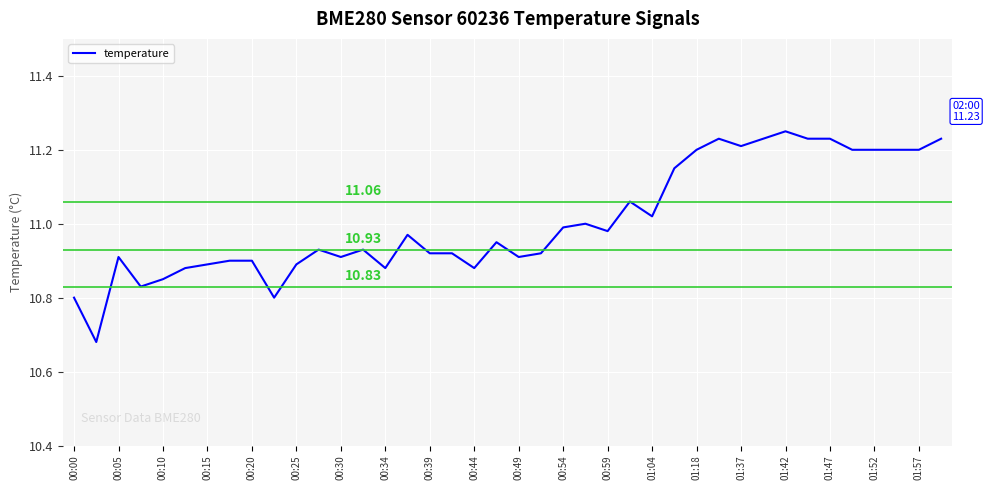

What is the difference between the maximum and minimum values?

0.6